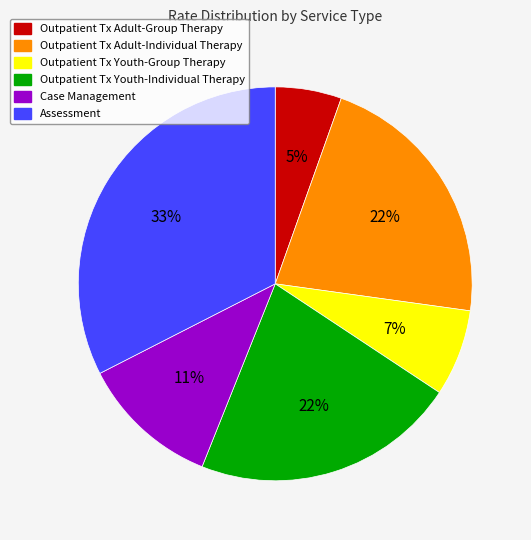

To the nearest percent, what is the combined percentage of Outpatient Tx Adult-Individual Therapy and Outpatient Tx Adult-Group Therapy?

27%